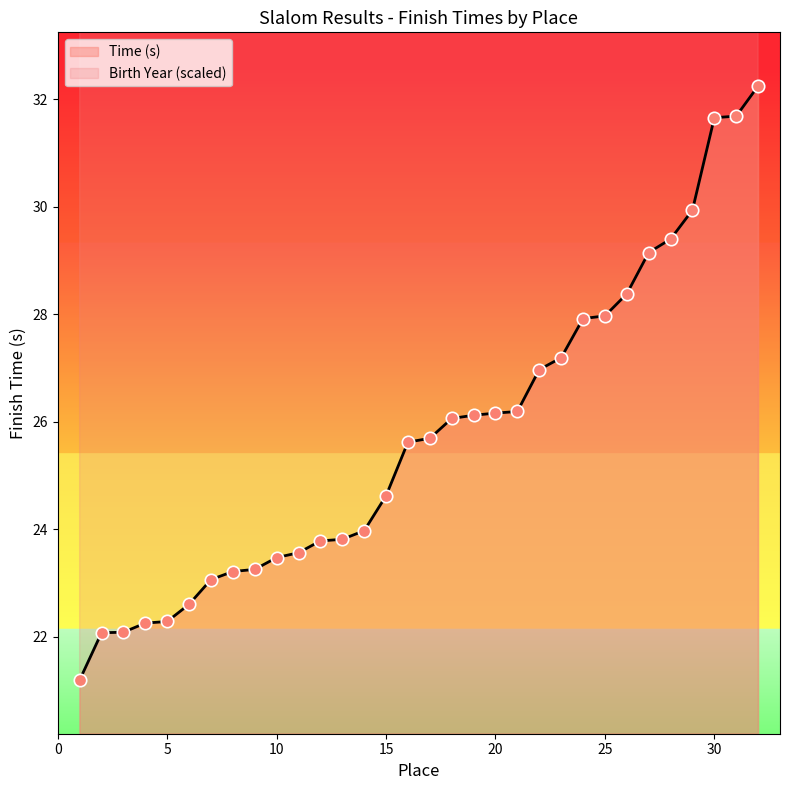

What is the change in value from 10 to 11?

+0.1